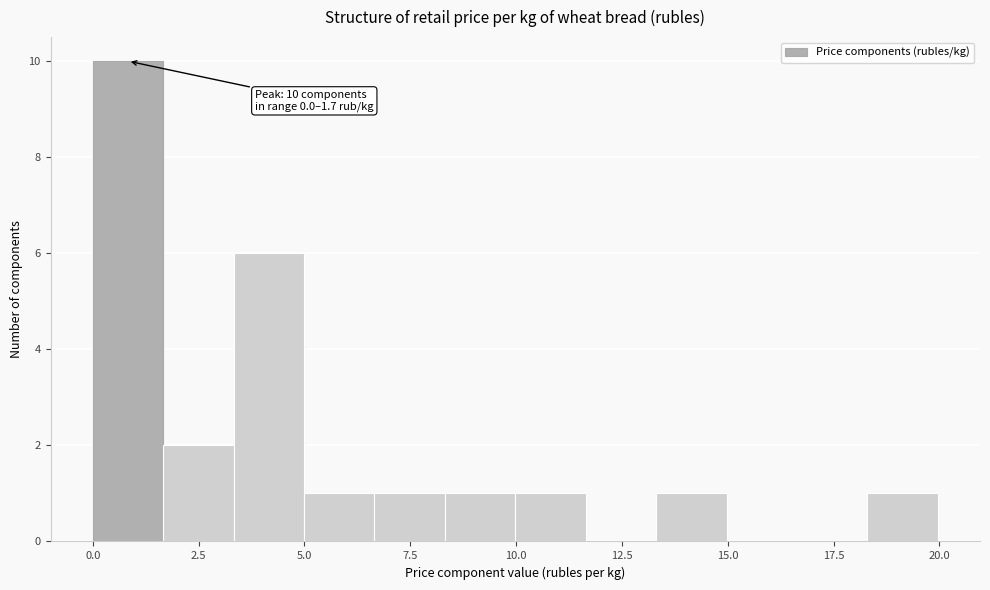

Around what value on the x-axis is the tallest bar? Give the approximate position of its centre, as read against the axis.

1.0